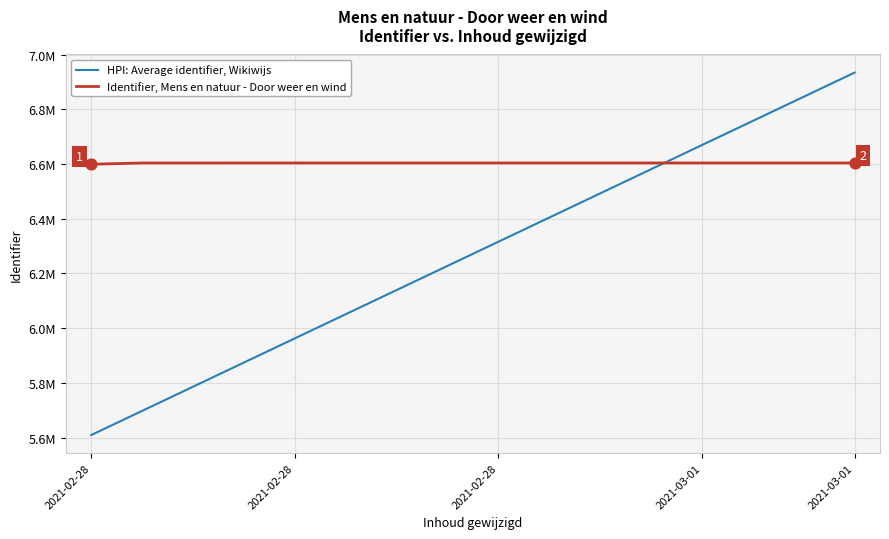

Does the chart have visible grid lines?

Yes